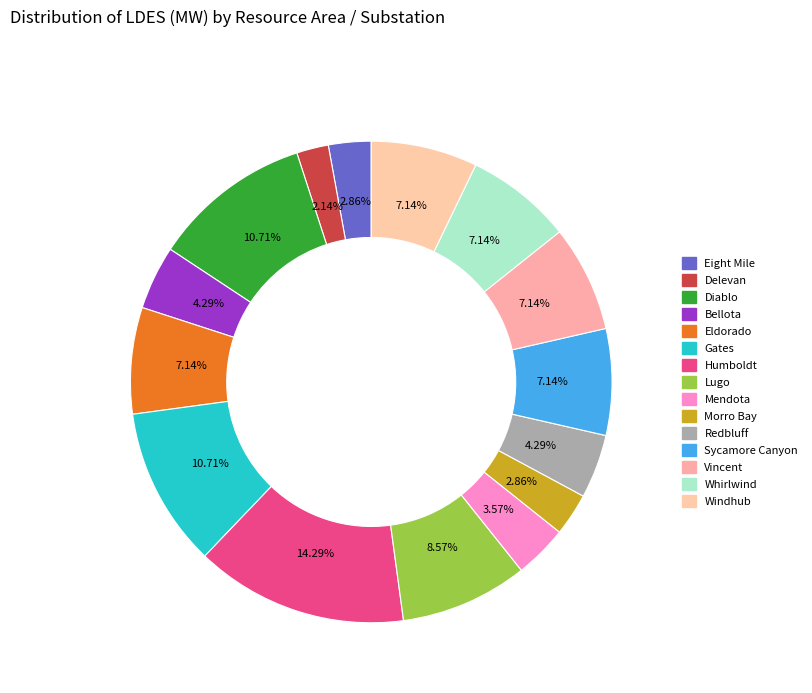

To the nearest percent, what is the difference between the largest and smallest slice percentages?

12%